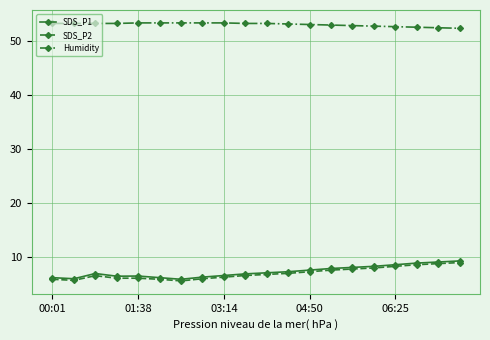

What is the lowest value of the SDS_P1 series?

5.8